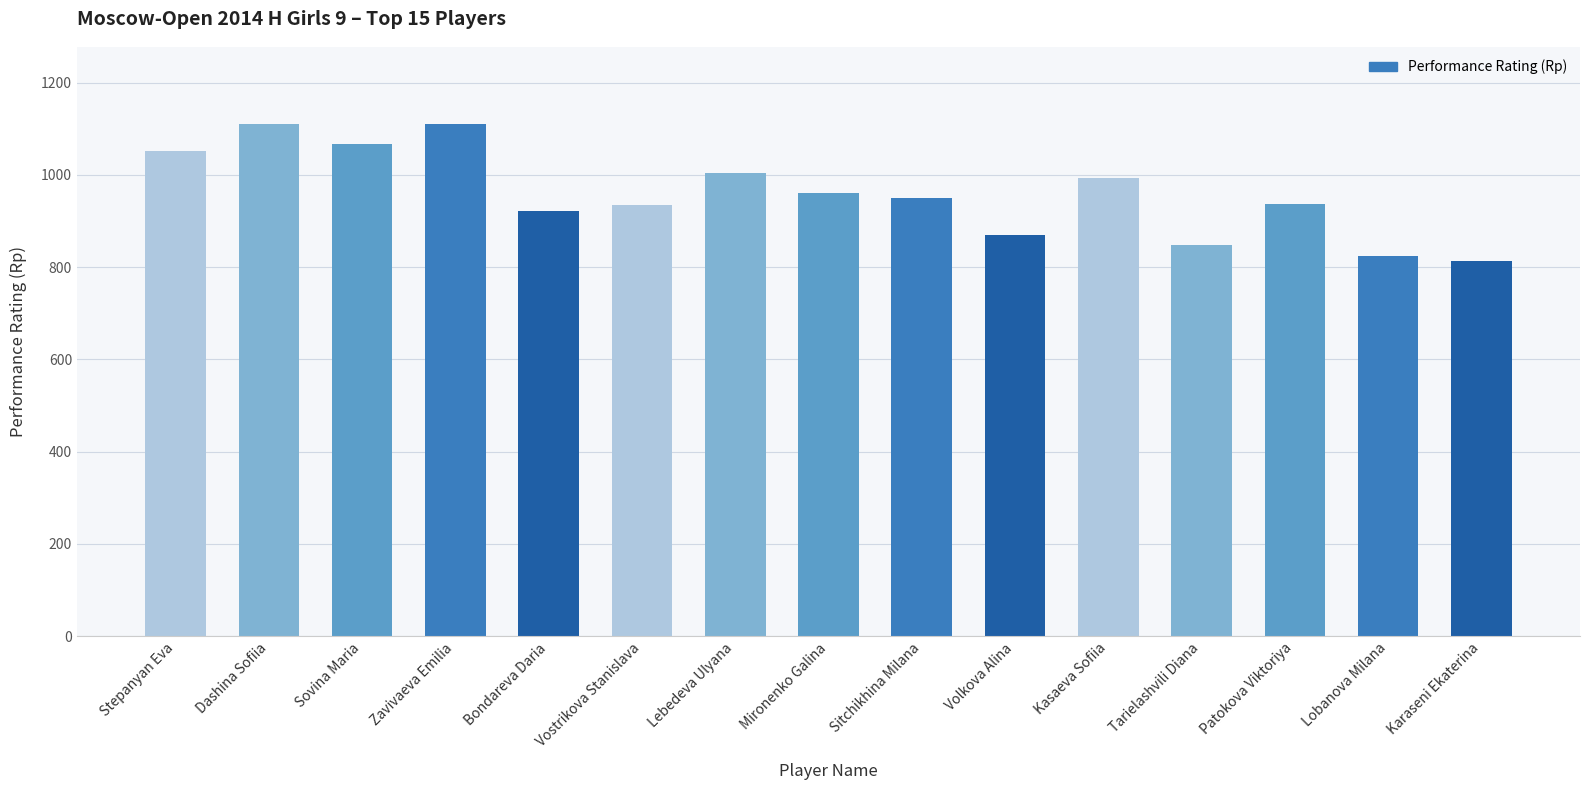

True or false: the data shows 439 at Lobanova Milana.

False